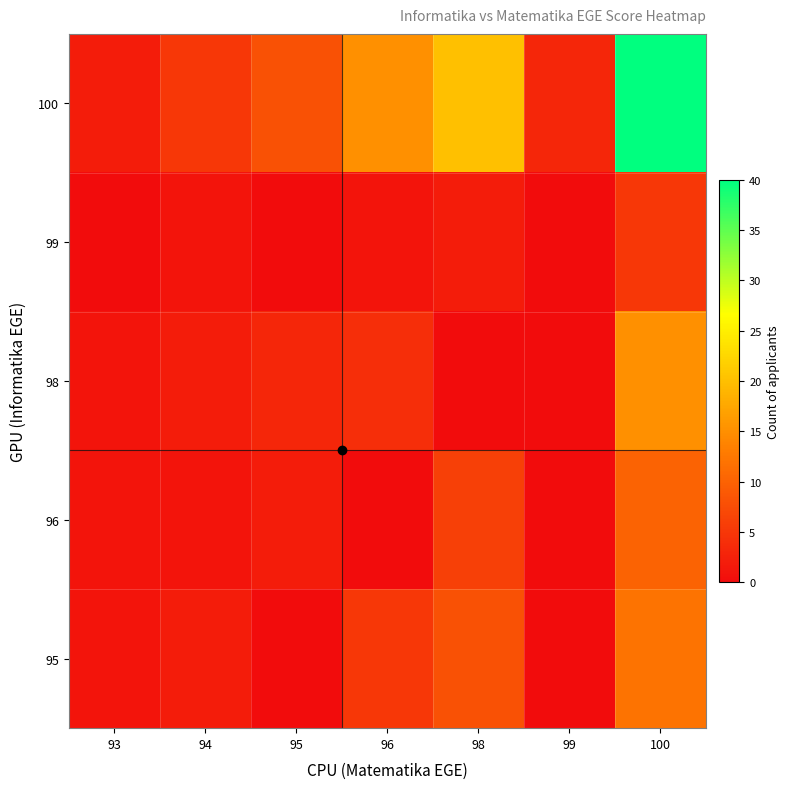

How many distinct data groups are displayed?

5